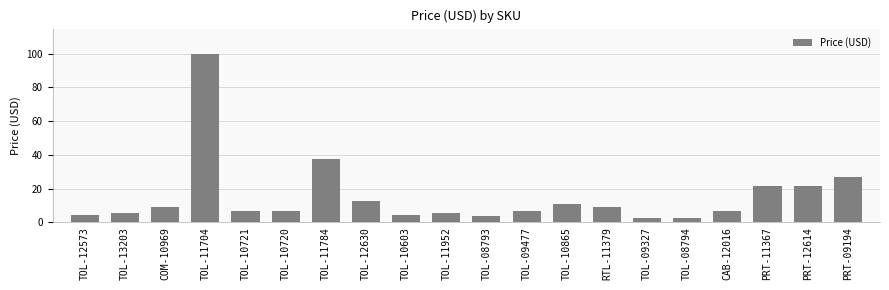

What is the maximum value shown in the chart?

100.0